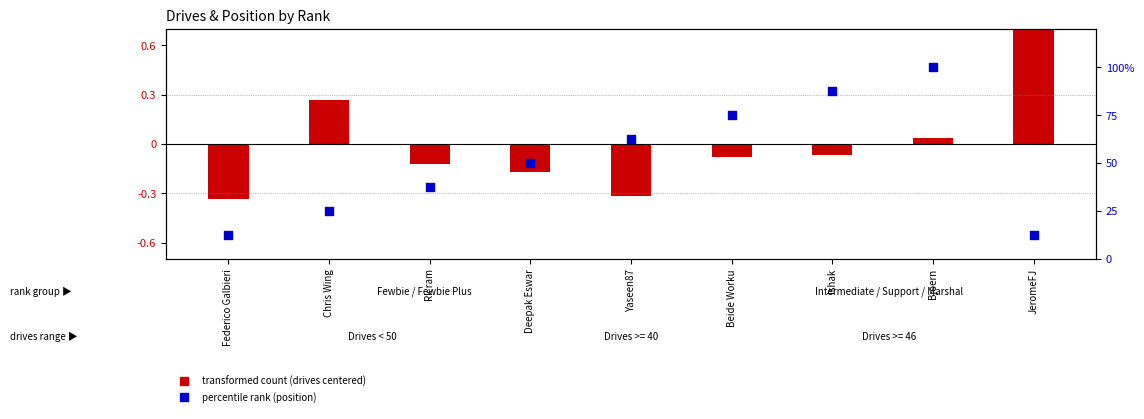

Which series has the largest total across all categories?

percentile rank within sample (position)